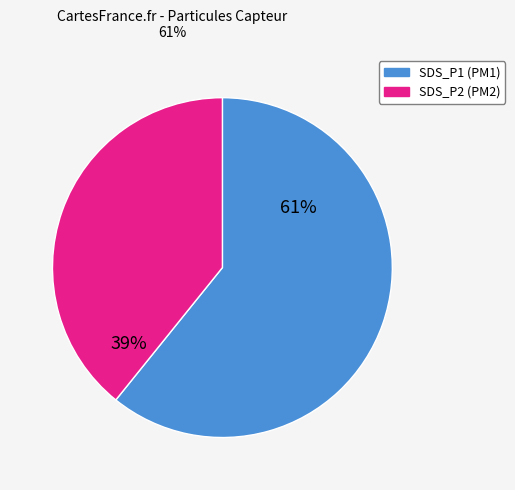

To the nearest percent, what is the average slice percentage?

50%